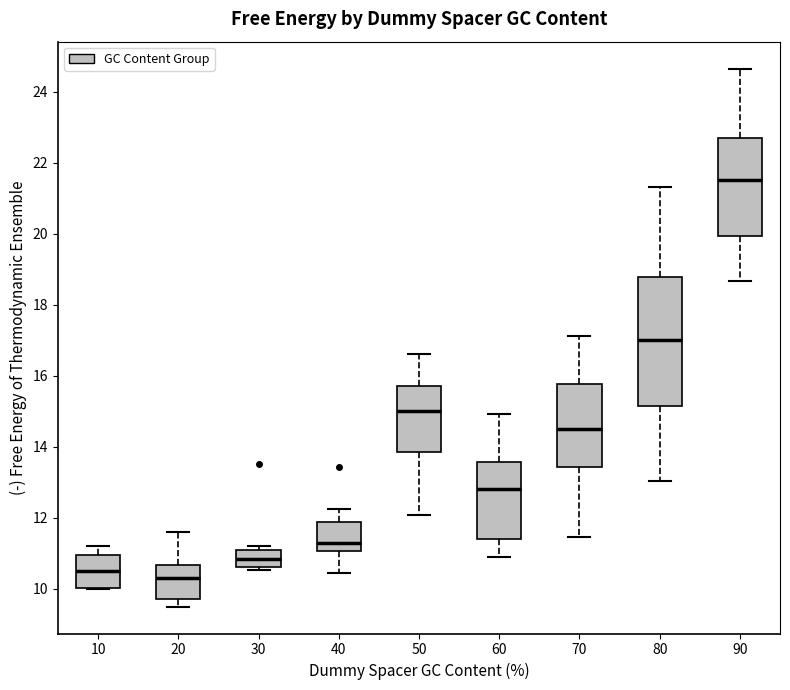

Which box is the tallest, from its lower edge to its upper edge?

80